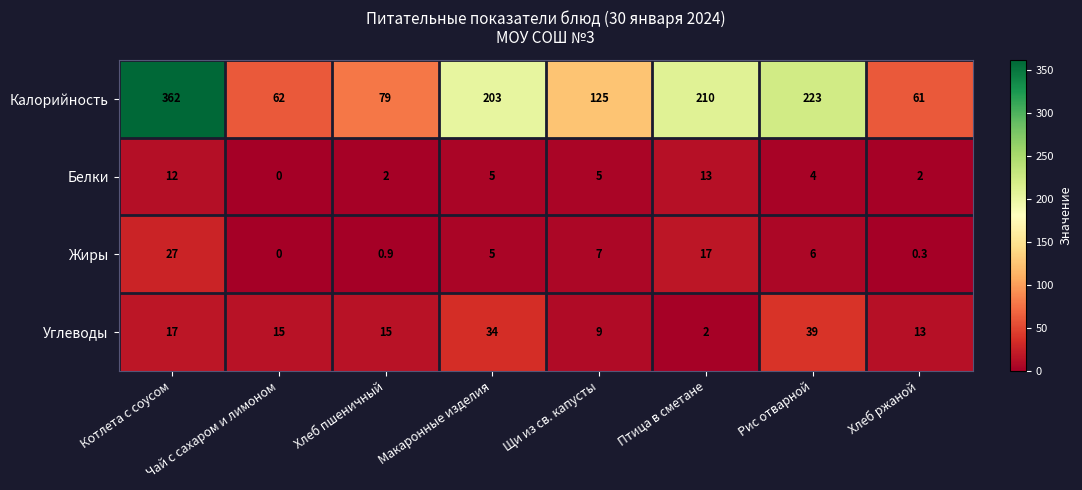

At which category does the chart reach its peak across all series?

Котлета с соусом